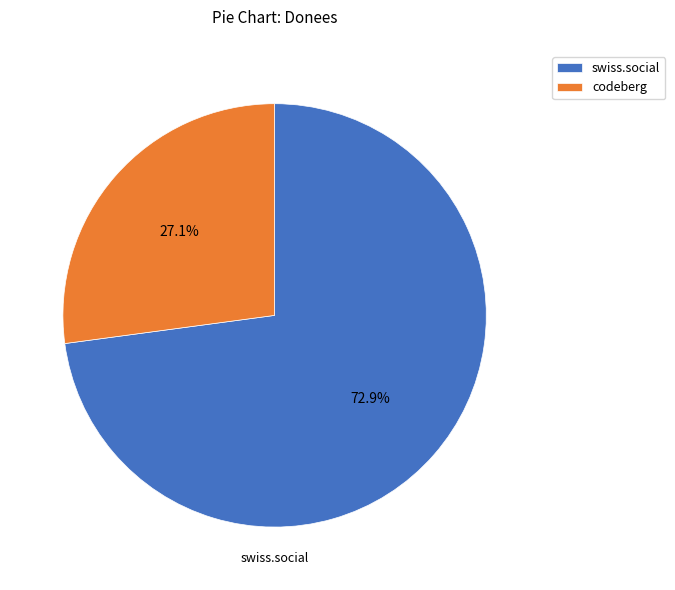

Which slice represents more than half of the pie?

swiss.social